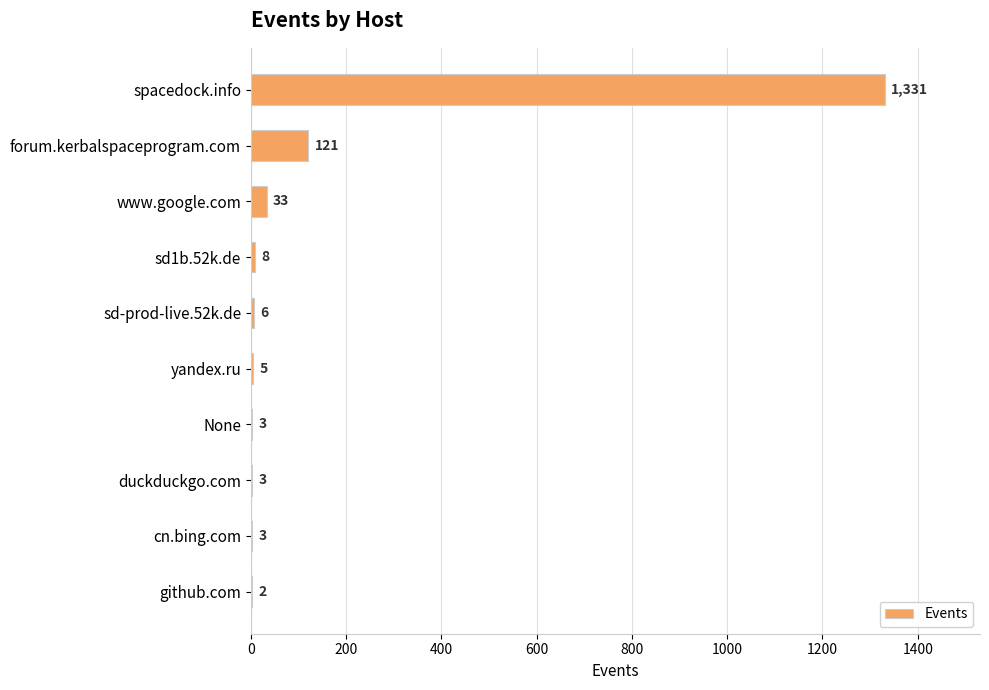

How many data points does each series have?

10